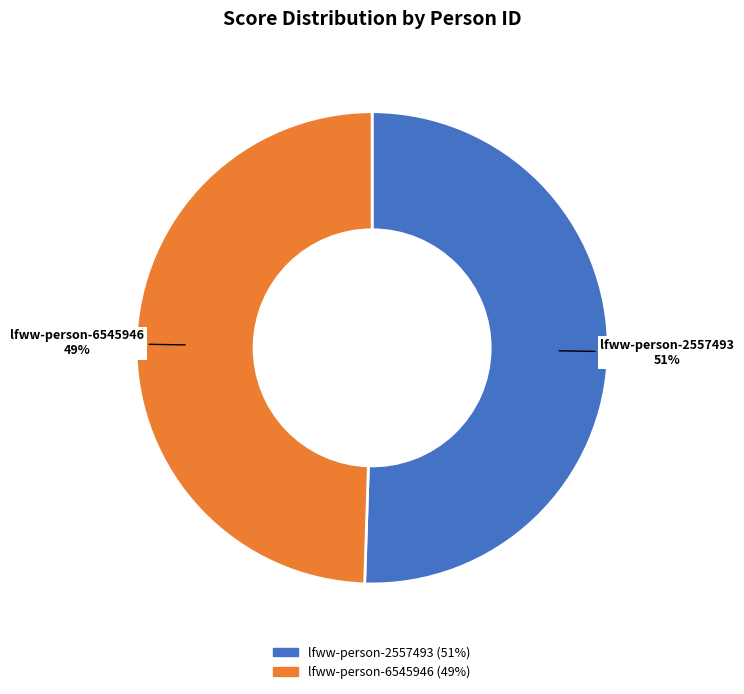

Rank the categories by value from highest to lowest.

lfww-person-2557493, lfww-person-6545946